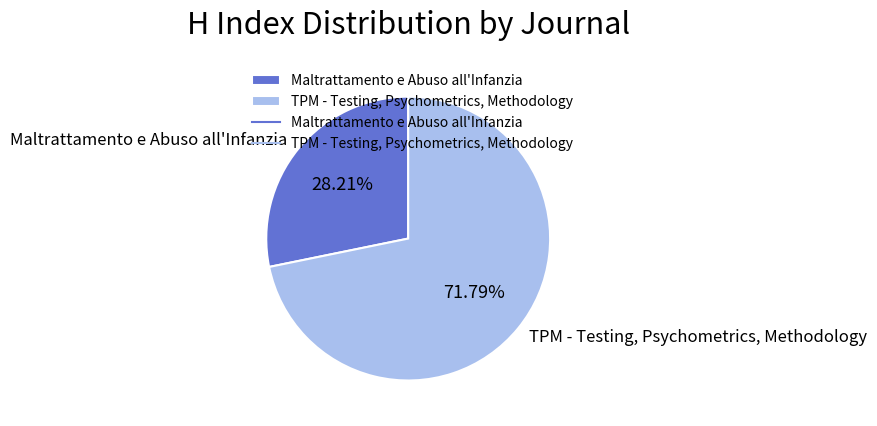

To the nearest percent, what portion does TPM - Testing, Psychometrics, Methodology represent?

72%